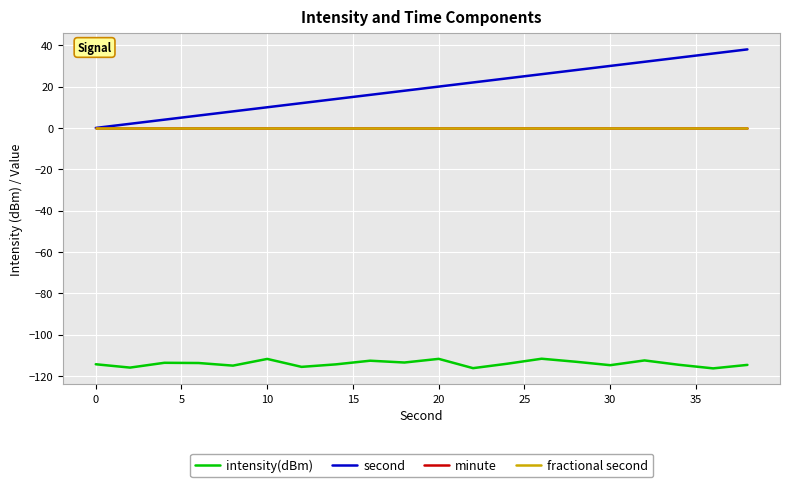

True or false: fractional second and second intersect in this chart.

False